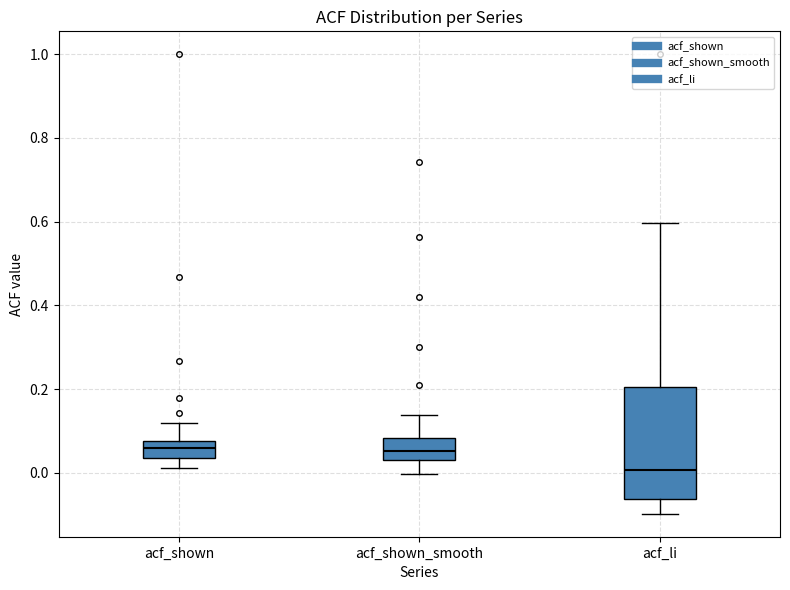

Reading left to right, transcribe this box plot: for each box, give where its median line is, the range the box spans, and where its two whiskers end, as read against the y-axis. The values are not printed on the chart, so give them approximately, as read against the axis.

acf_shown: median 0.06, box 0.04 to 0.08, whiskers 0.02 to 0.12
acf_shown_smooth: median 0.06, box 0.04 to 0.08, whiskers 0.00 to 0.14
acf_li: median 0.00, box -0.06 to 0.20, whiskers -0.10 to 0.60